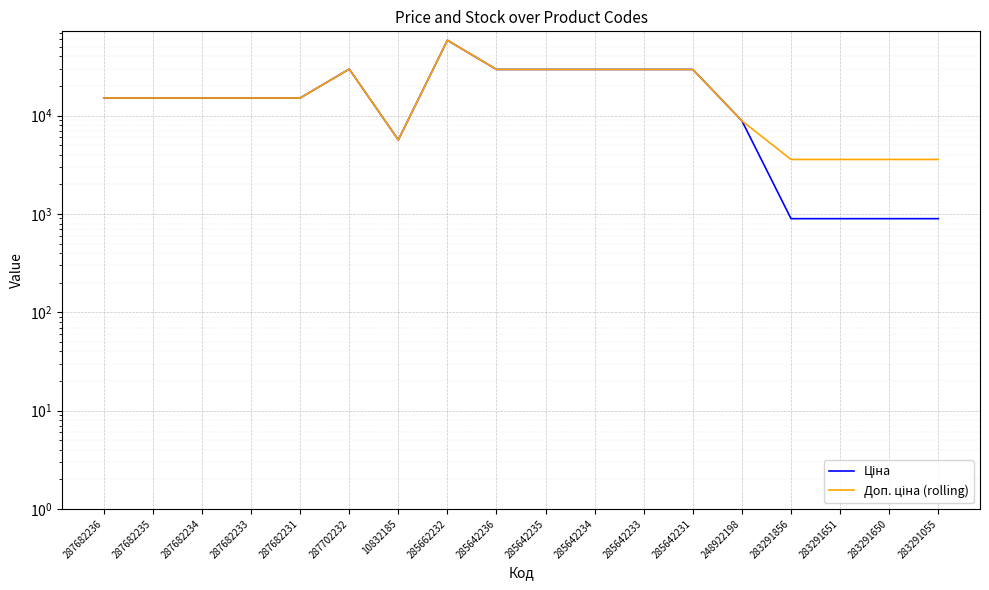

True or false: Доп. ціна (rolling) and Ціна cross at least once.

False